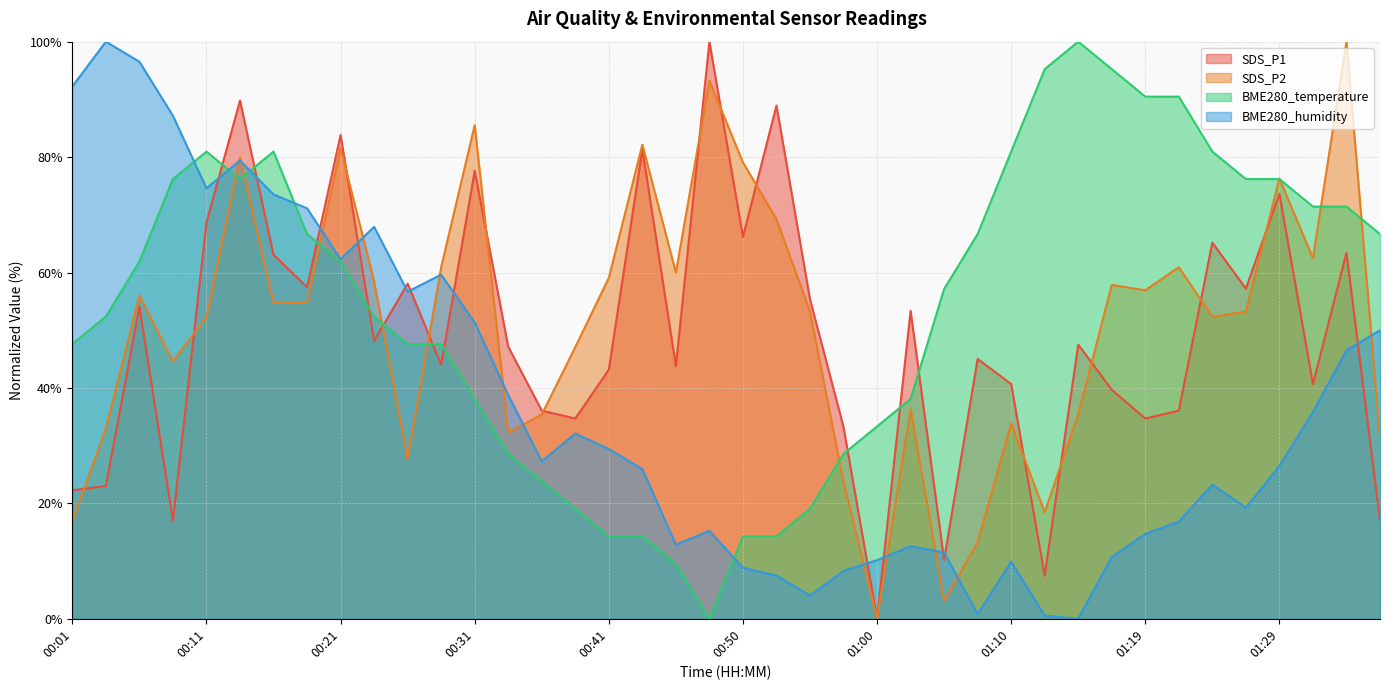

Between 01:29 and 01:34, which series saw the biggest shift?

SDS_P2